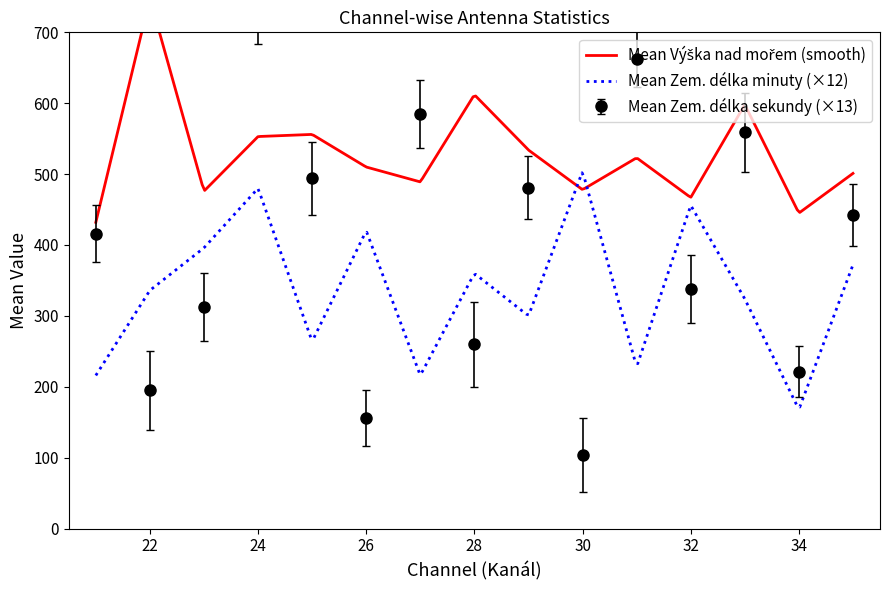

How many categories are shown in the chart?

15